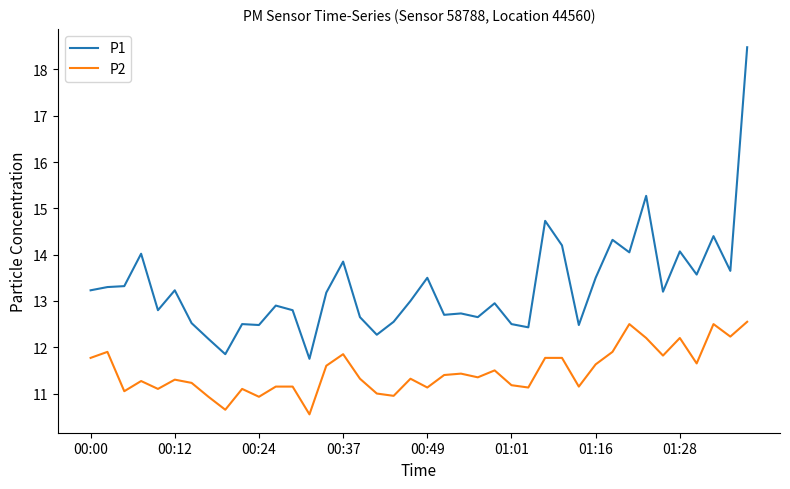

Is this an area chart (filled region under the line)?

No